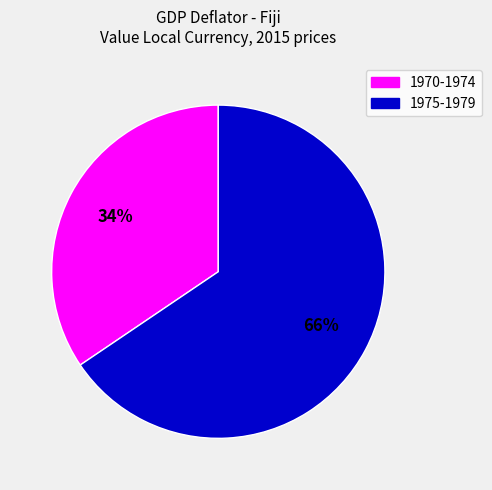

How many slices are in this pie chart?

2